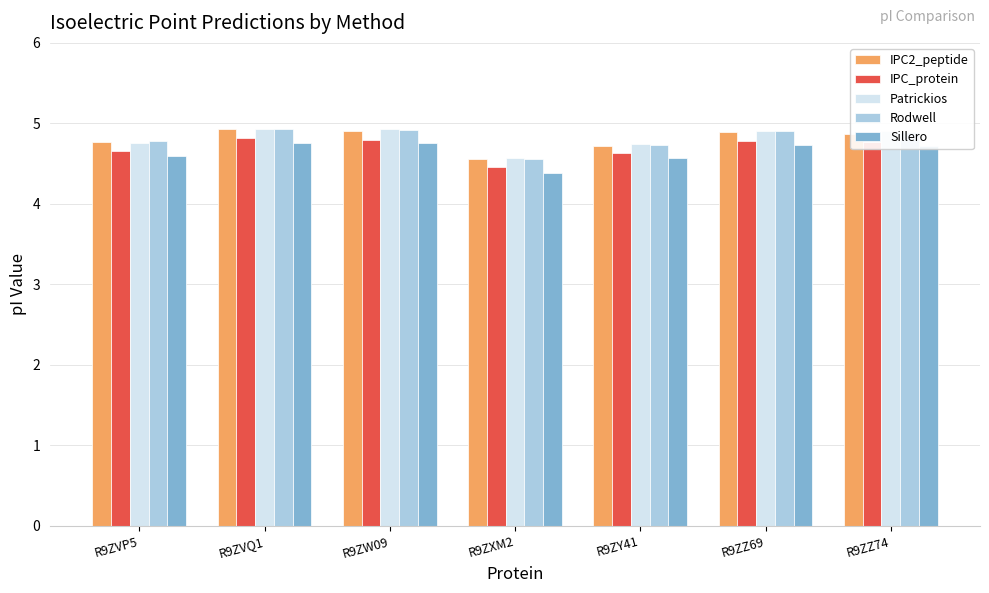

Is it true that IPC2_peptide equals 6.4 at R9ZZ69?

False